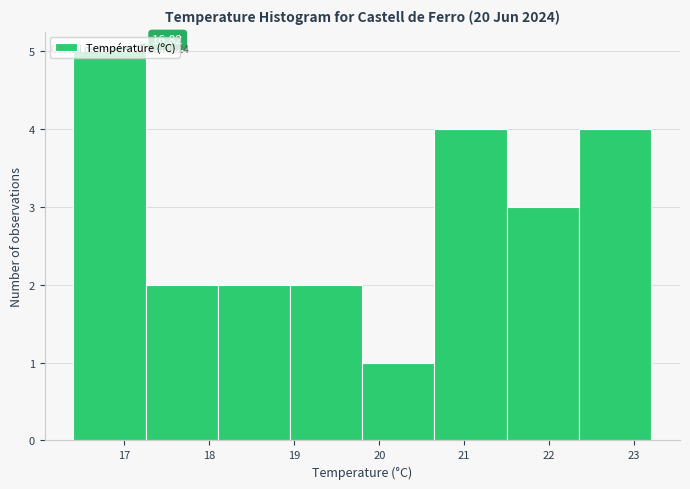

Which range on the x-axis has the tallest bar?

16.40 to 17.25